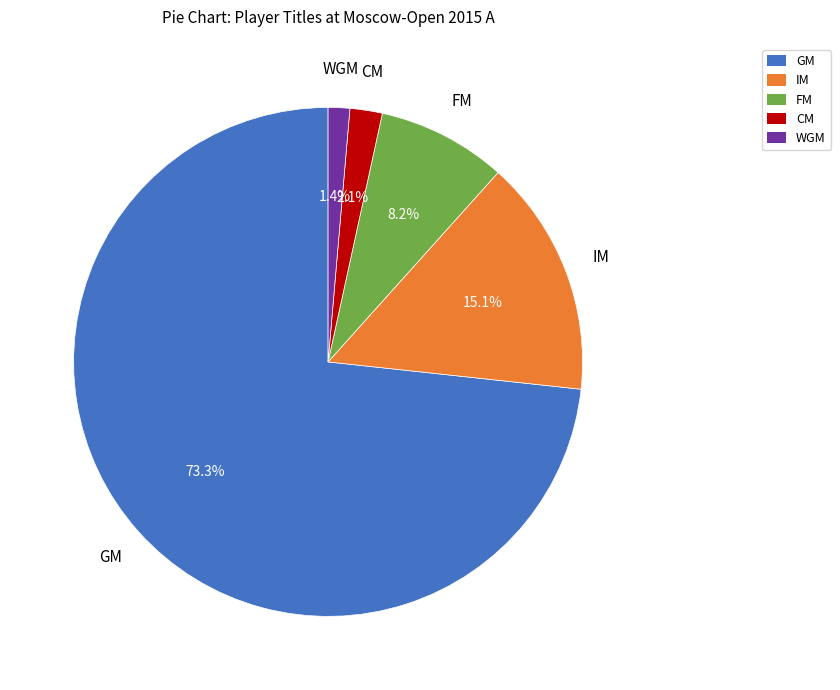

Is the sum of FM and WGM greater than half?

No